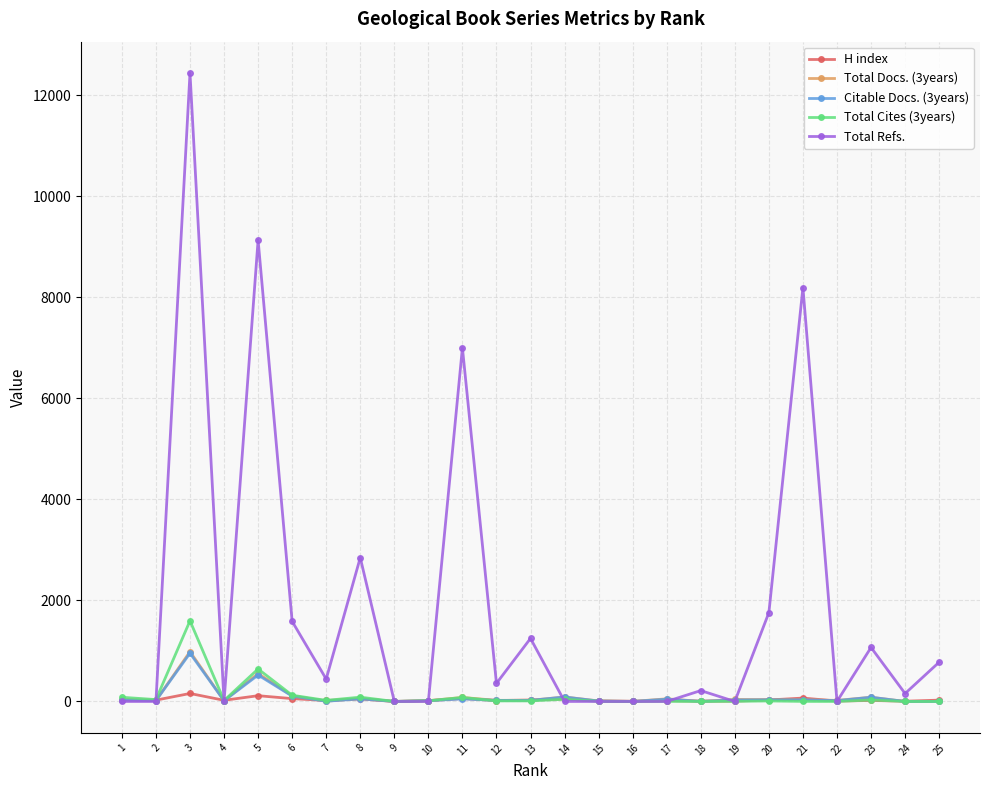

What is the greatest value displayed?

12436